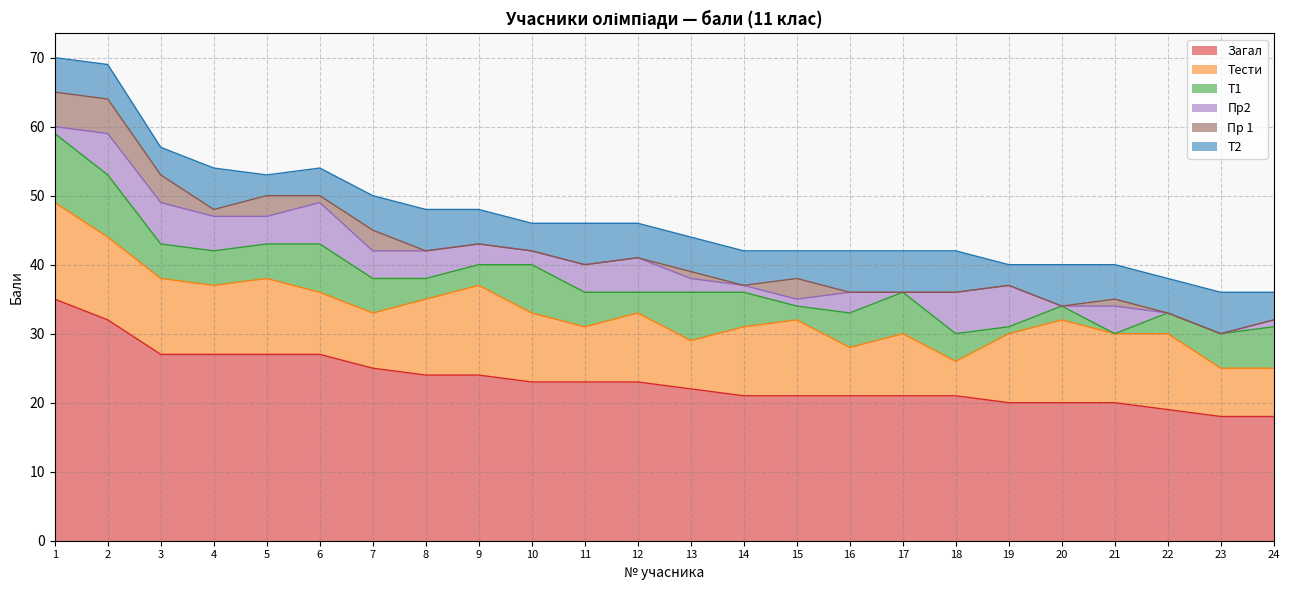

The value of Т1 at 10 is 4. True or false?

False